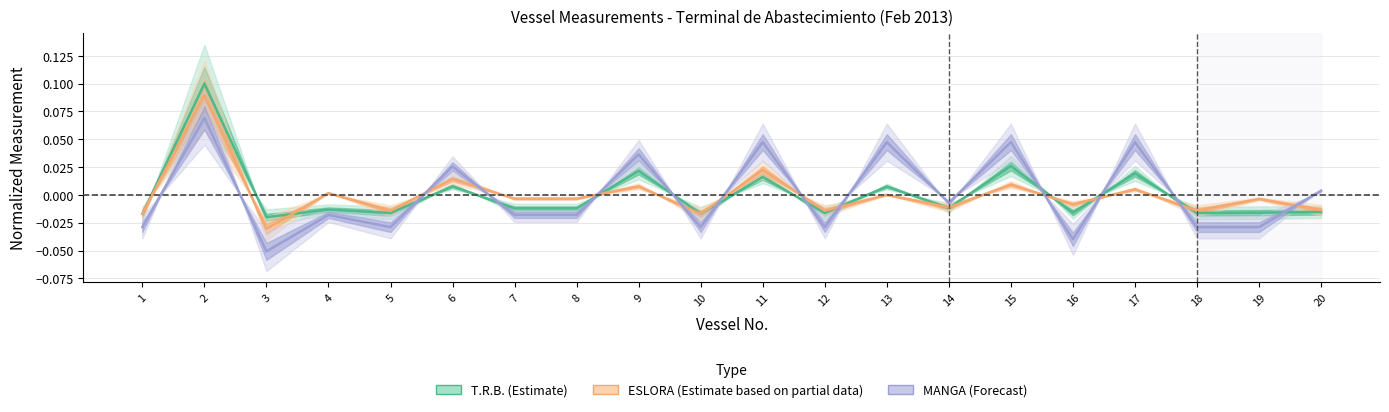

Is it true that T.R.B. (Estimate) equals -0.0 at 4?

False